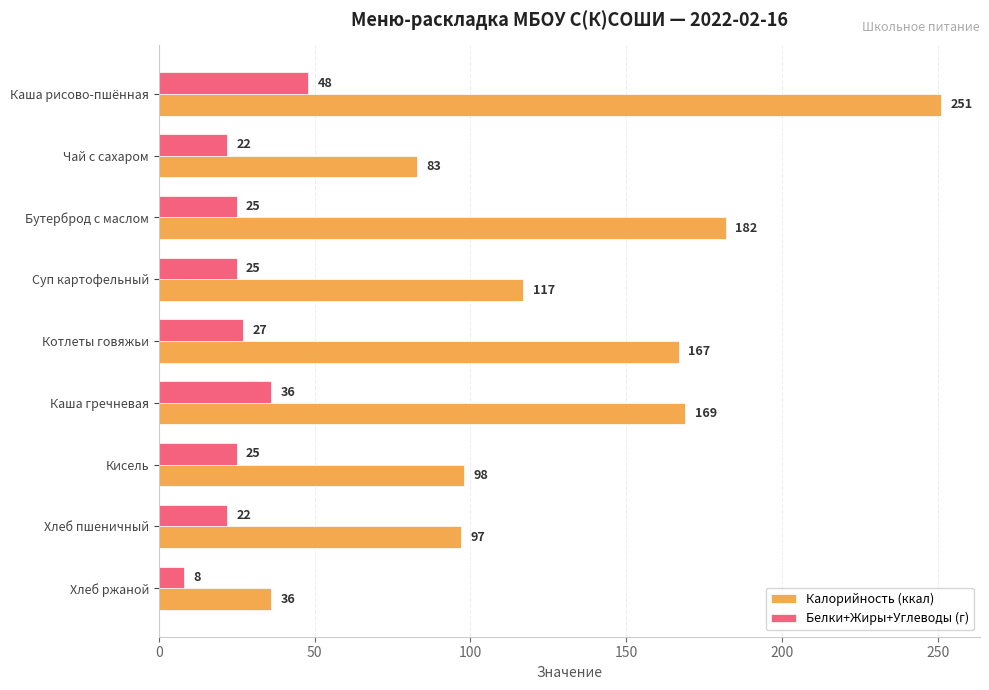

Which series has the largest range (max minus min)?

Калорийность (ккал)